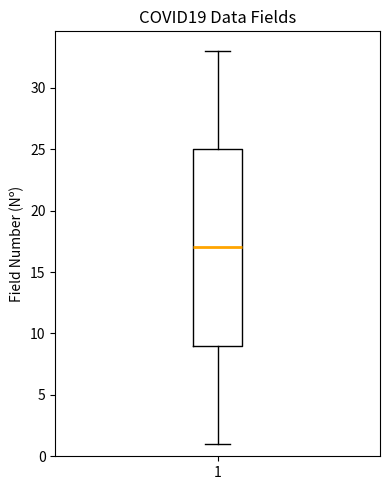

Transcribe this box plot: give where the median line is, the range the box spans, and where the two whiskers end, as read against the y-axis. The values are not printed on the chart, so give them approximately, as read against the axis.

median 17, box 9 to 25, whiskers 1 to 33